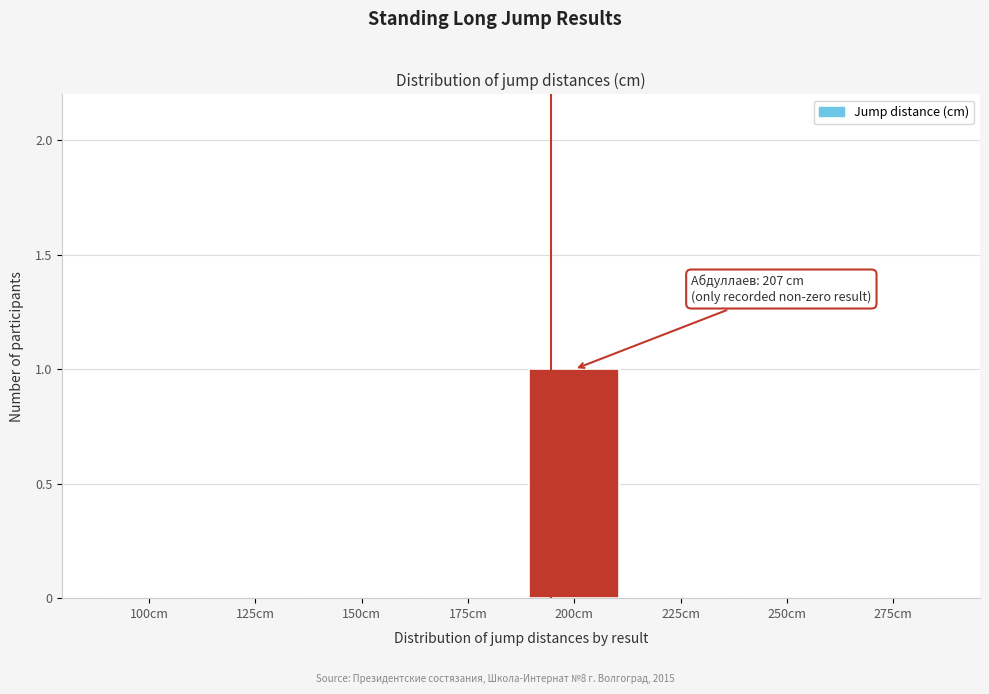

Reading left to right, extract all data points from this chart.

100cm=0	125cm=0	150cm=0	175cm=0	200cm=1	225cm=0	250cm=0	275cm=0